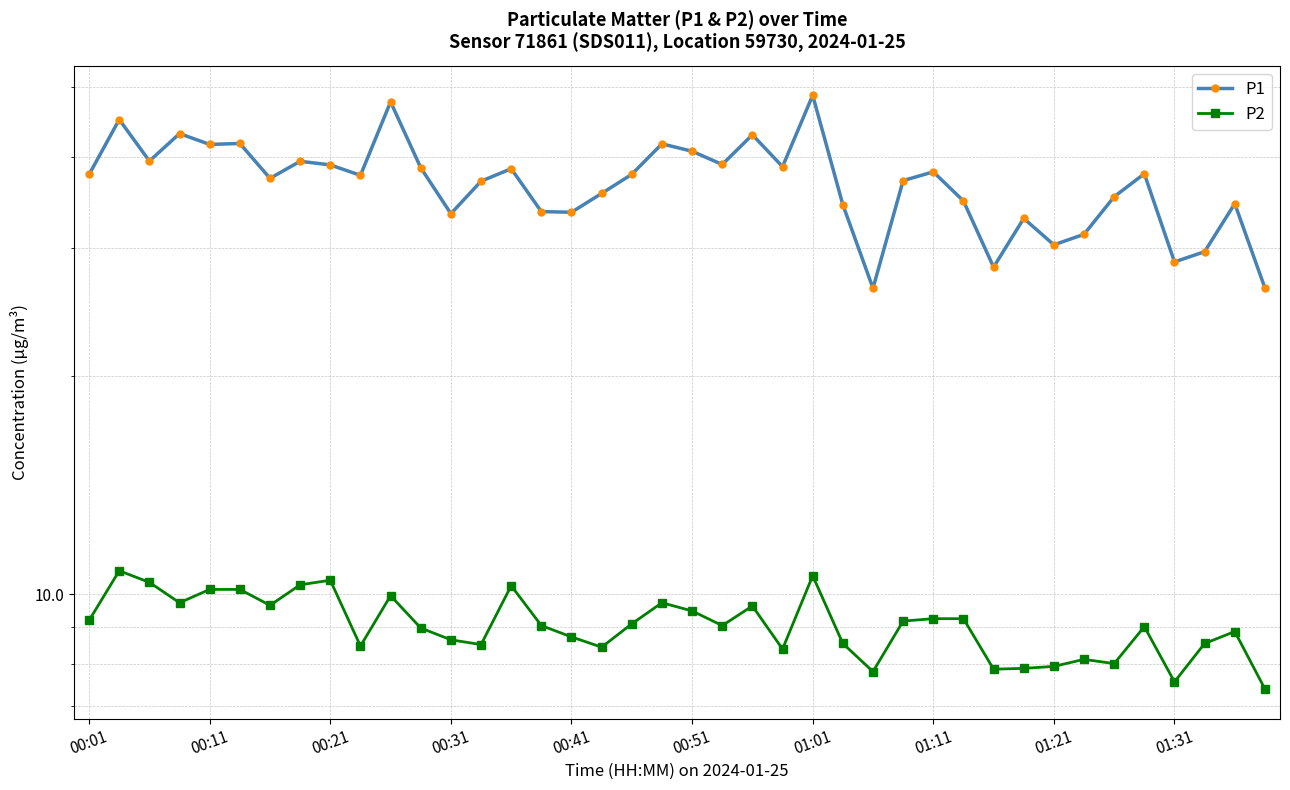

What is the total value across all series at 23?

47.2